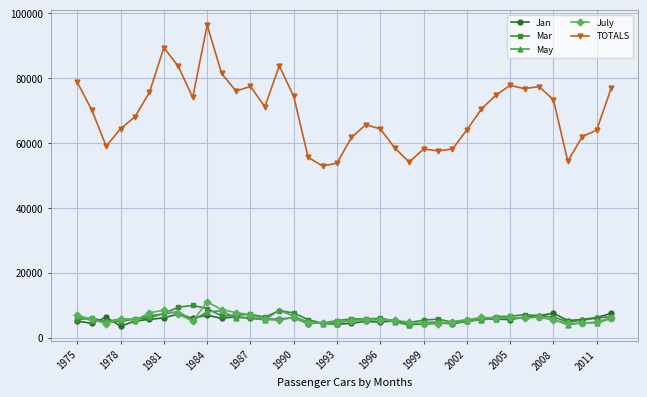

Which series has the largest range (max minus min)?

TOTALS